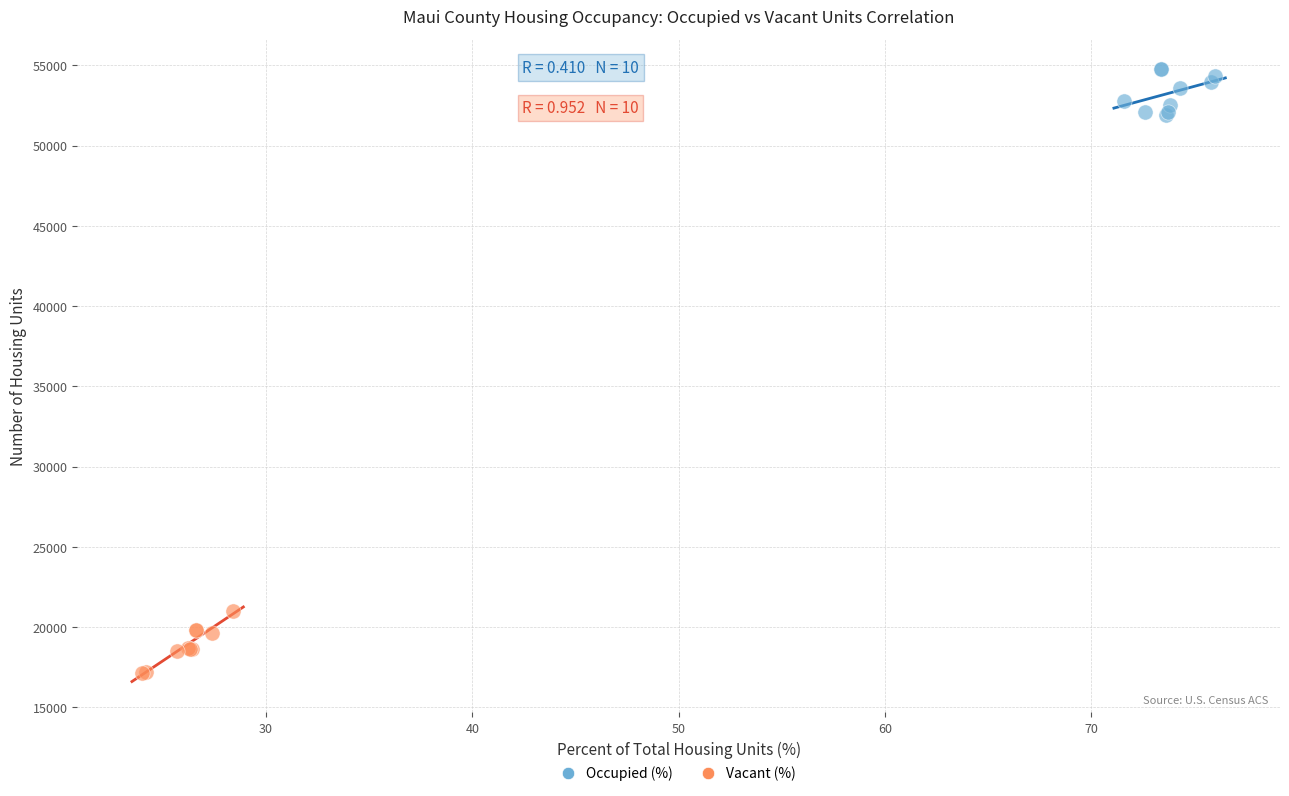

Which series reaches the minimum Y coordinate?

Vacant (%)